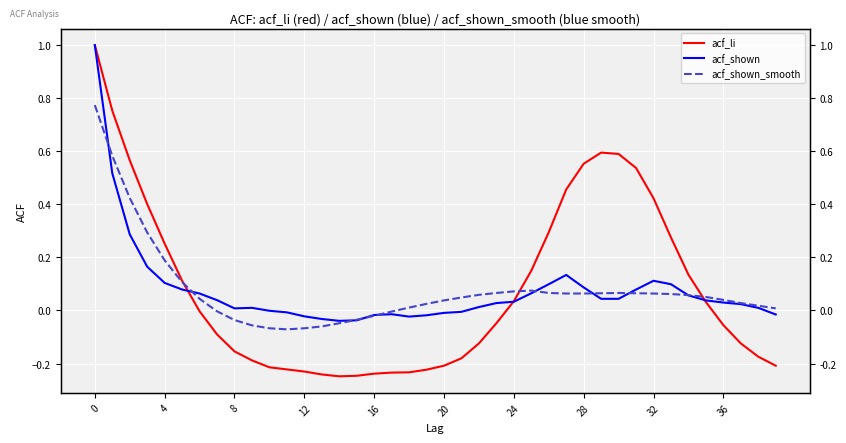

How many interior local valleys does the acf_li series have?

1